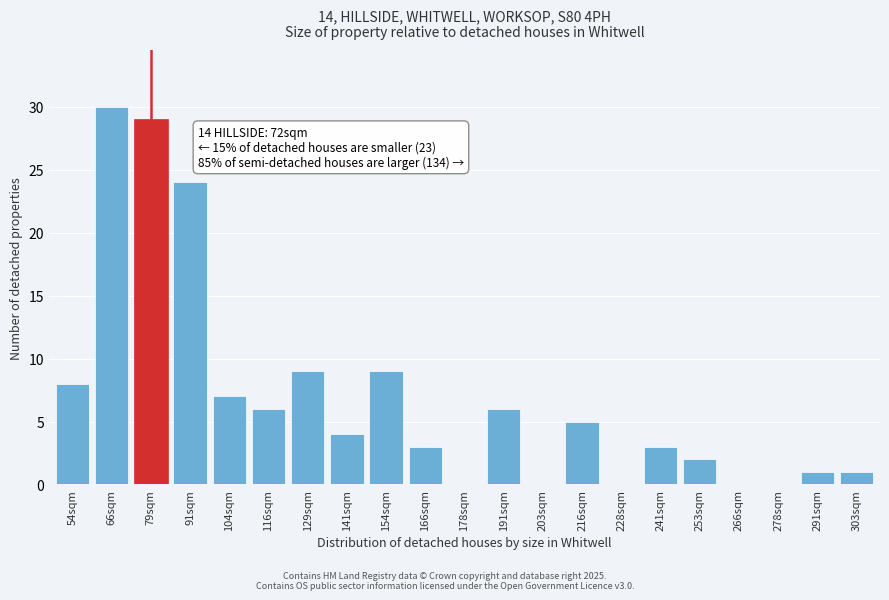

Reading right to left, list all the values displayed in this chart.

303sqm=1	291sqm=1	278sqm=0	266sqm=0	253sqm=2	241sqm=3	228sqm=0	216sqm=5	203sqm=0	191sqm=6	178sqm=0	166sqm=3	154sqm=9	141sqm=4	129sqm=9	116sqm=6	104sqm=7	91sqm=24	79sqm=29	66sqm=30	54sqm=8